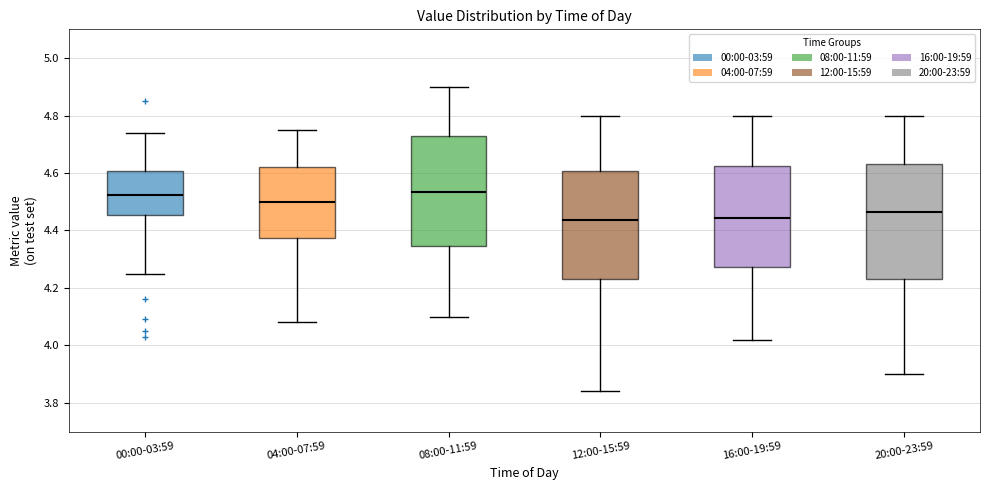

Where is the upper edge of the box for 00:00-03:59 on the y-axis? The values are not printed on the chart, so give them approximately, as read against the axis.

4.60